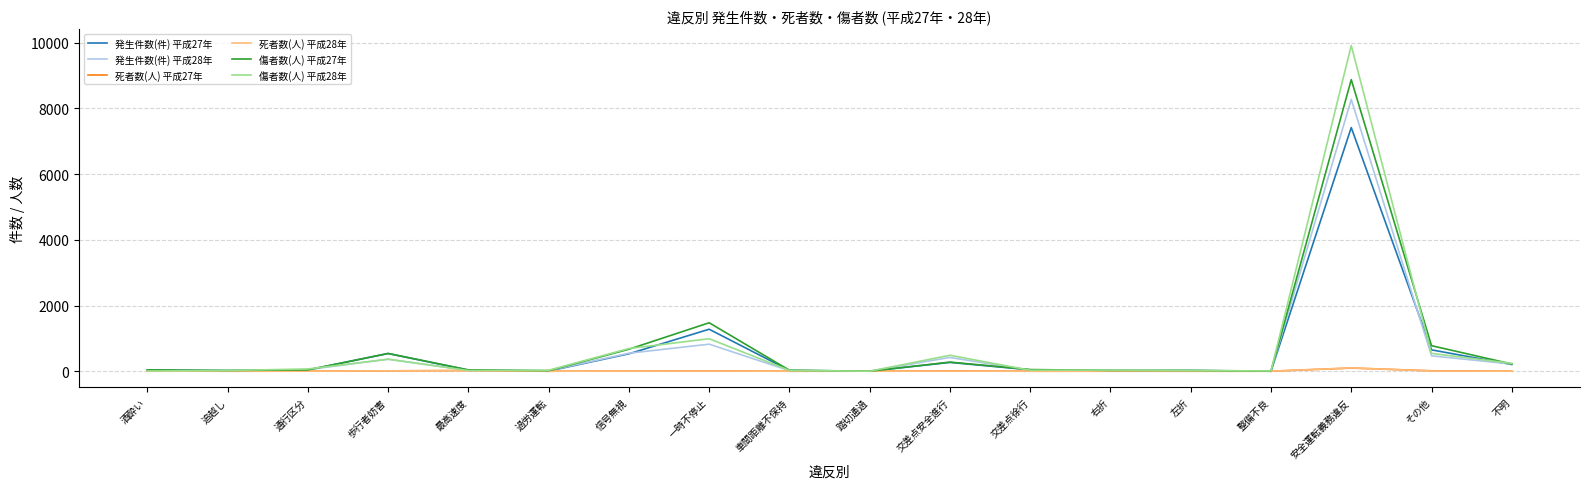

What is the difference between the maximum and minimum values in the 発生件数(件) 平成28年 series?

8271